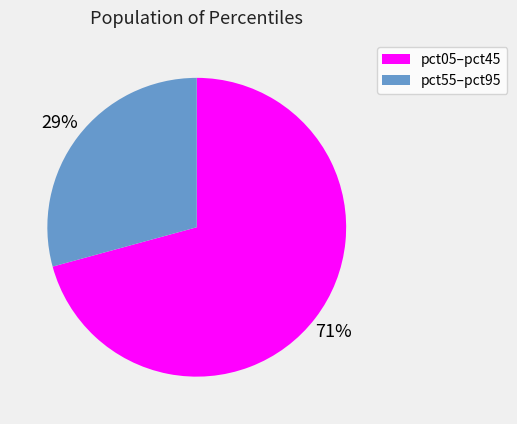

Does any single category account for the majority?

Yes